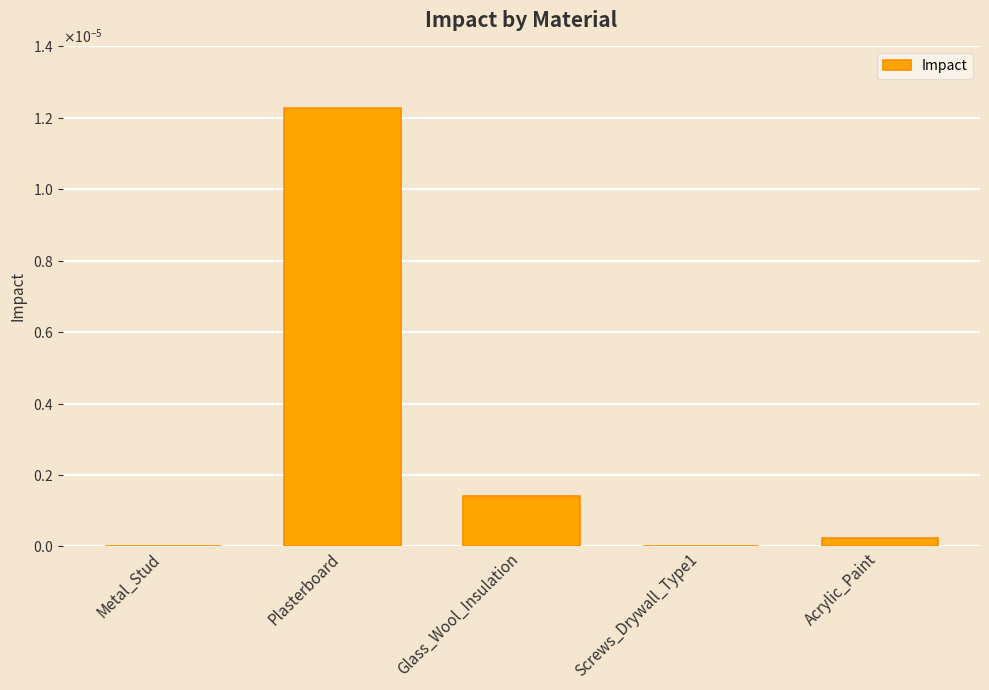

List the labels in order of value, largest first.

Plasterboard, Glass_Wool_Insulation, Acrylic_Paint, Metal_Stud, Screws_Drywall_Type1